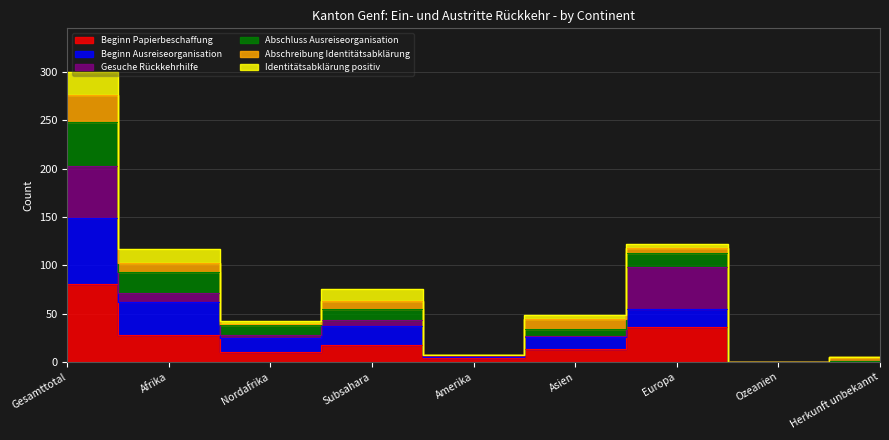

True or false: Beginn Ausreiseorganisation has a value of 34 at Asien.

False